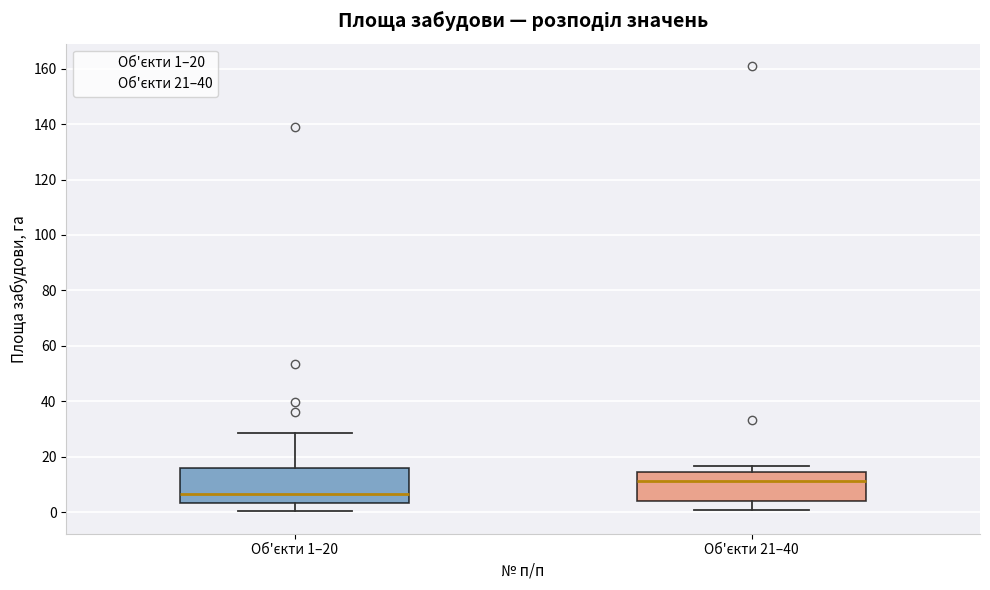

Reading left to right, read every box against the y-axis: the position of its median line, the range the box covers, and the ends of its whiskers. The values are not printed on the chart, so give them approximately, as read against the axis.

Об'єкти 1–20: median 6, box 4 to 16, whiskers 0 to 28
Об'єкти 21–40: median 12, box 4 to 14, whiskers 0 to 16